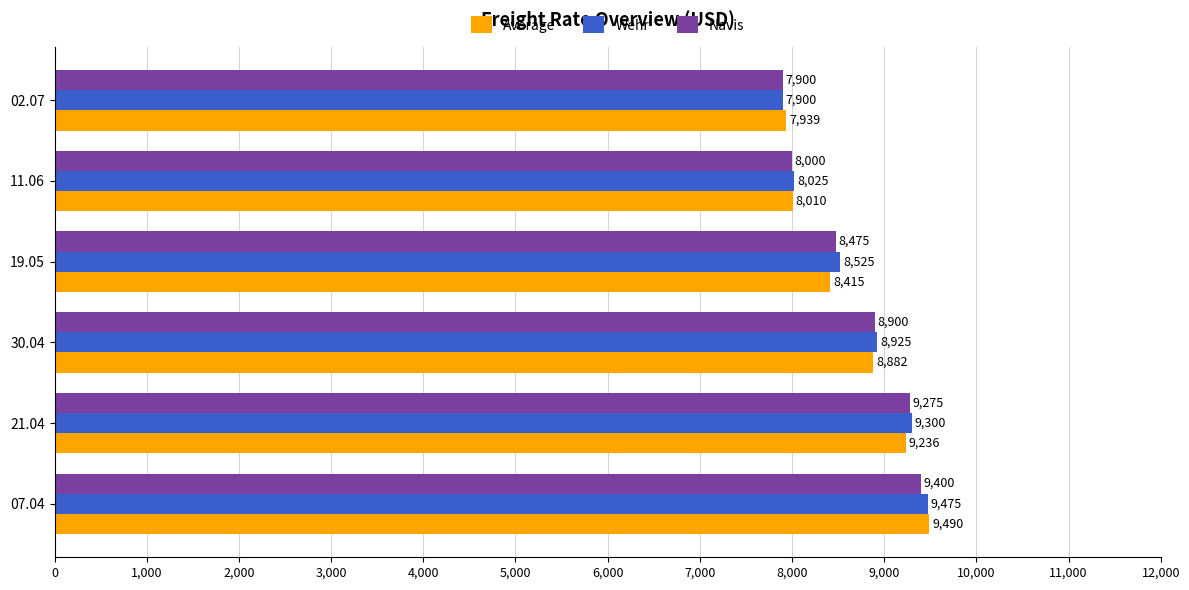

What is the difference between the Navis values at 19.05 and 07.04?

925